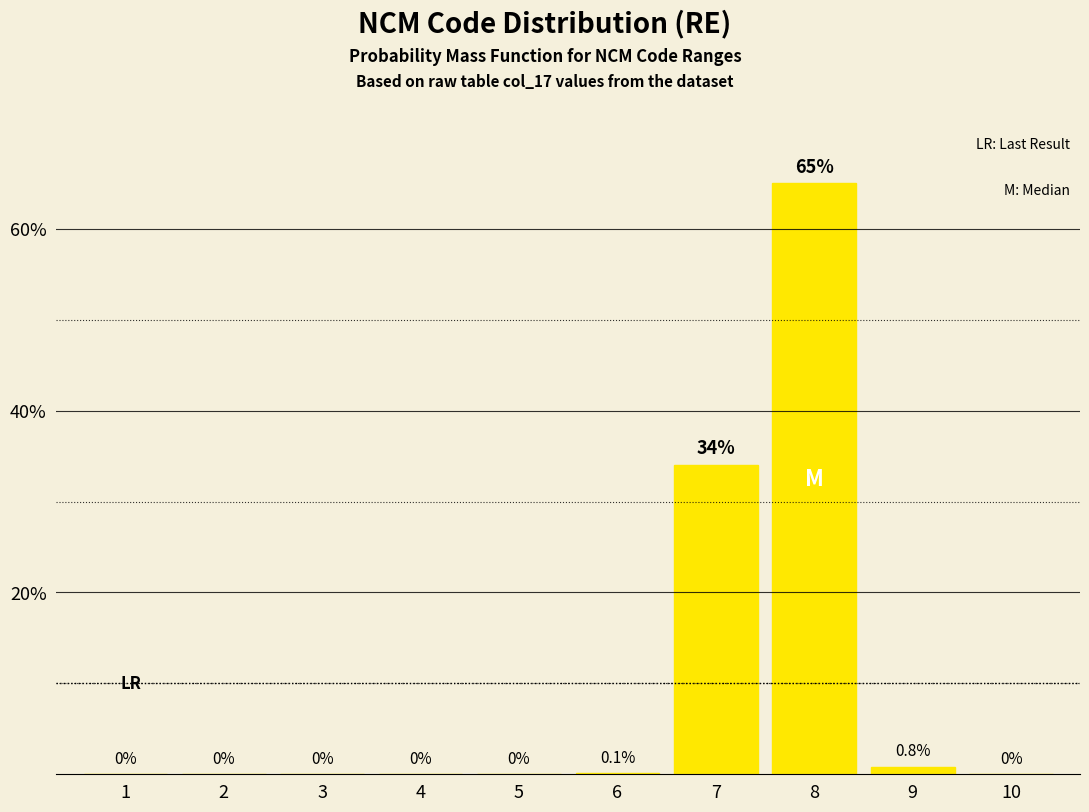

Reading left to right, transcribe all the data shown in this chart.

1=0.0	2=0.0	3=0.0	4=0.0	5=0.0	6=0.1	7=34.0	8=65.0	9=0.8	10=0.0